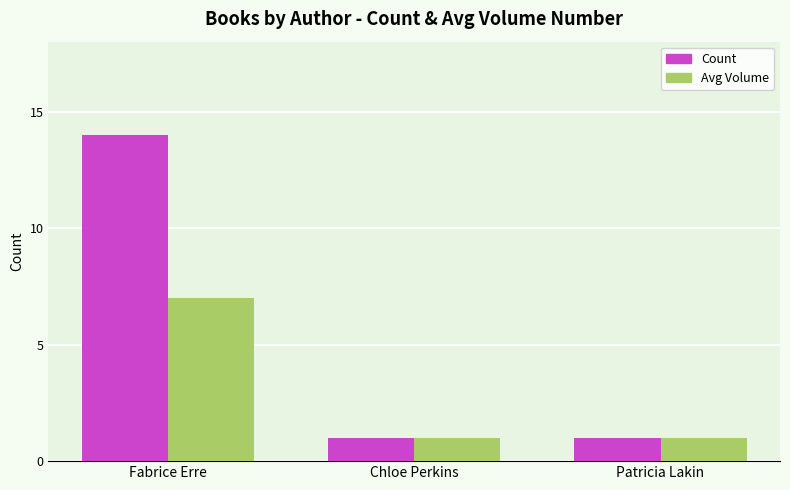

What position from the right is Patricia Lakin?

1